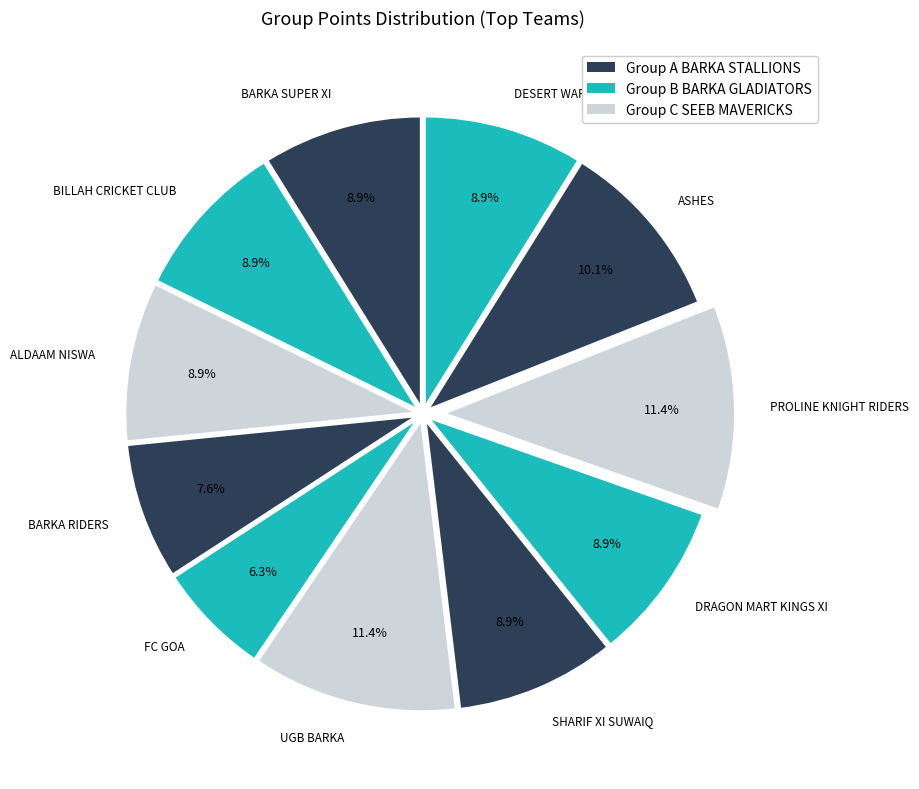

What portion of the pie excludes PROLINE KNIGHT RIDERS?

88.6%